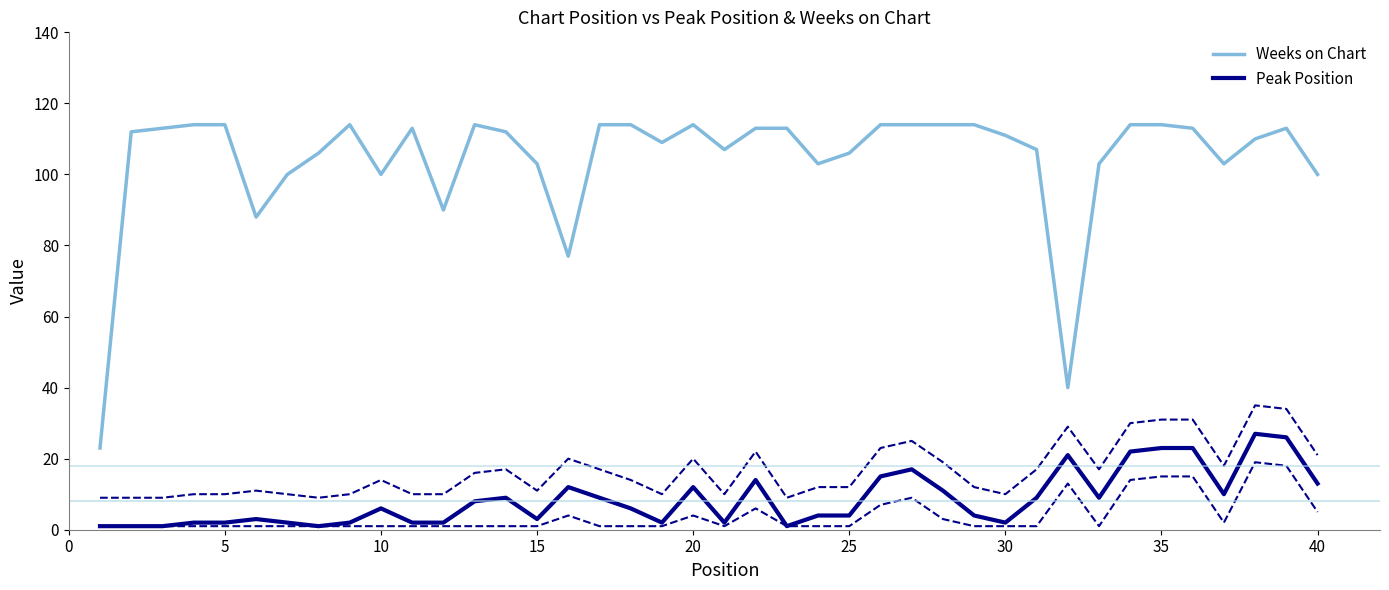

True or false: Peak Position and Weeks on Chart cross at least once.

False